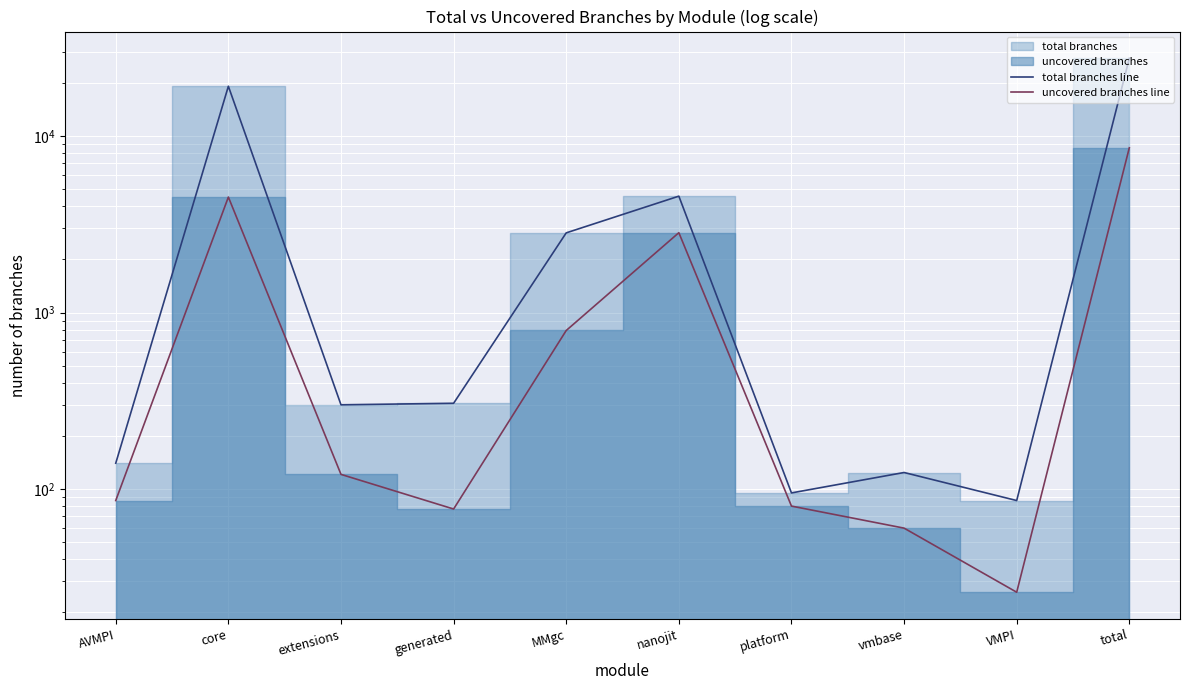

What is the minimum value shown in the chart?

26